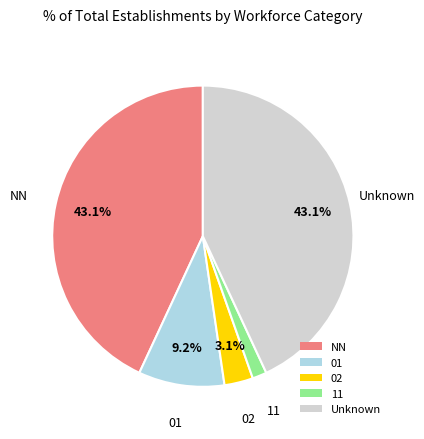

The NN slice represents 37% of the pie. True or false?

False